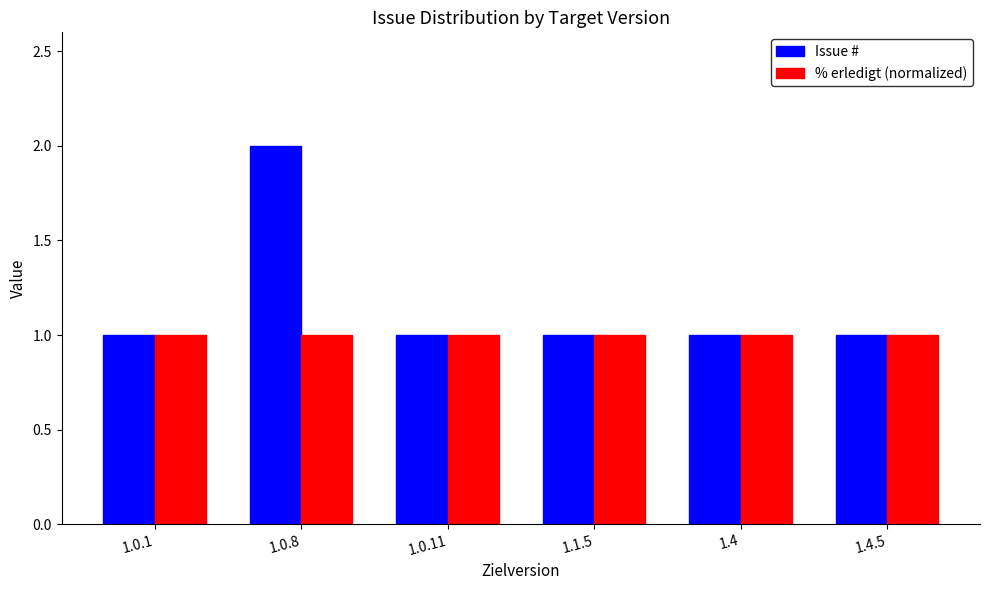

List the series in order of their peak value, highest first.

Issue #, % erledigt (normalized)